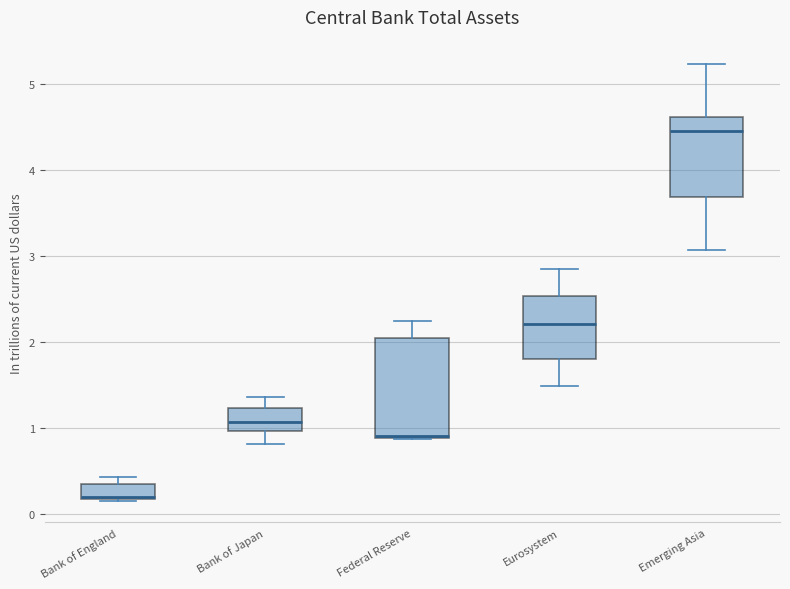

Which box is the tallest, from its lower edge to its upper edge?

Federal Reserve